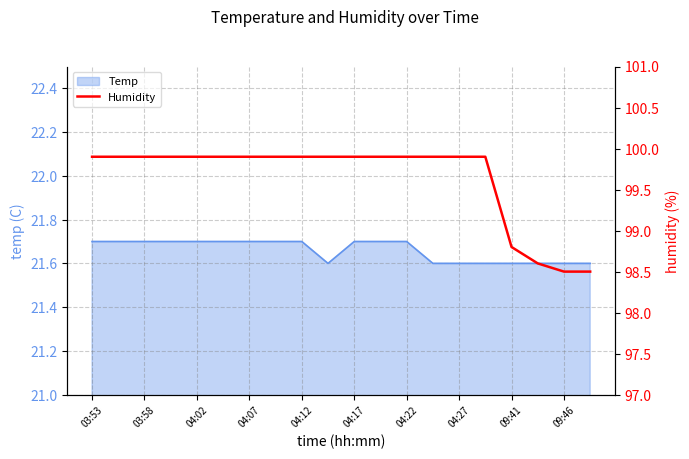

Where does the data first go above 99?

03:53